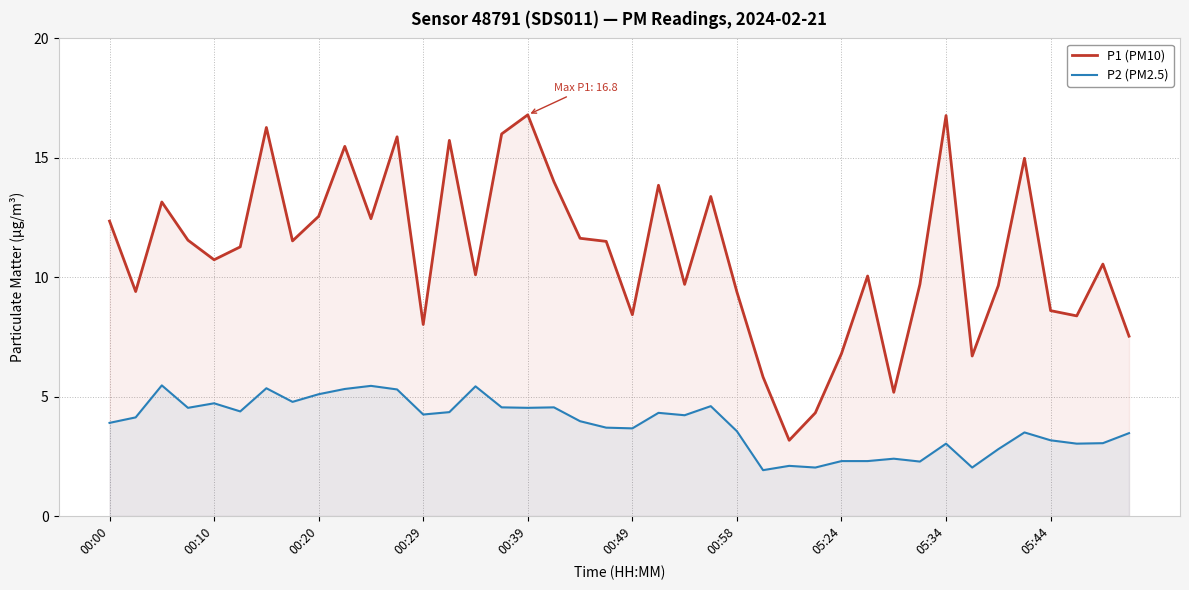

Which series has the widest spread of values?

P1 (PM10)